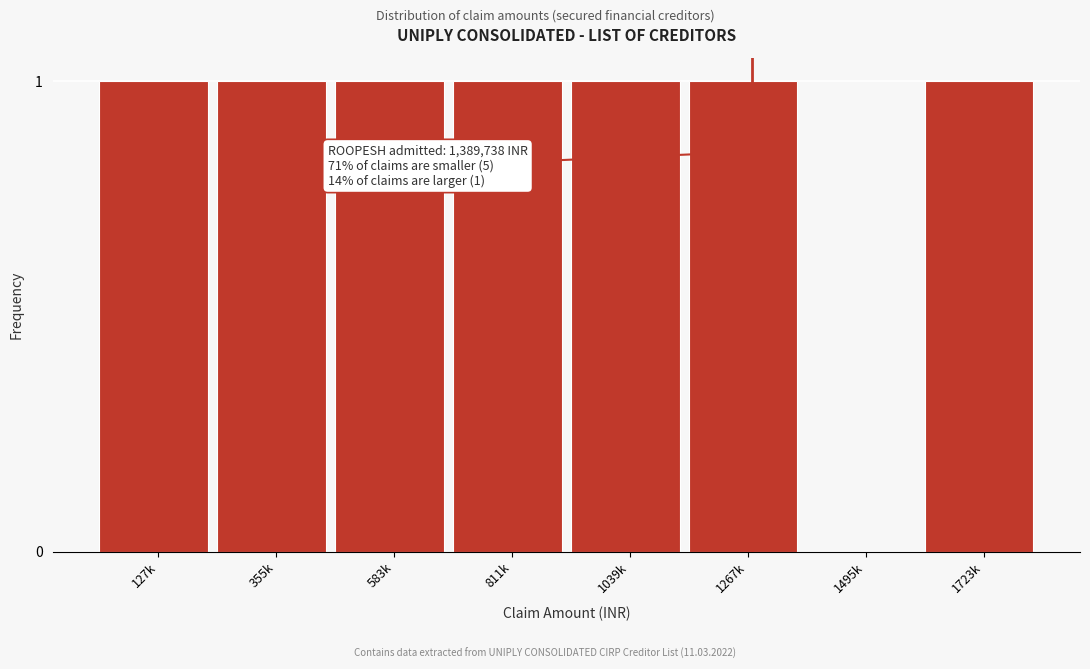

Reading right to left, list all the values displayed in this chart.

1723k=1	1495k=0	1267k=1	1039k=1	811k=1	583k=1	355k=1	127k=1